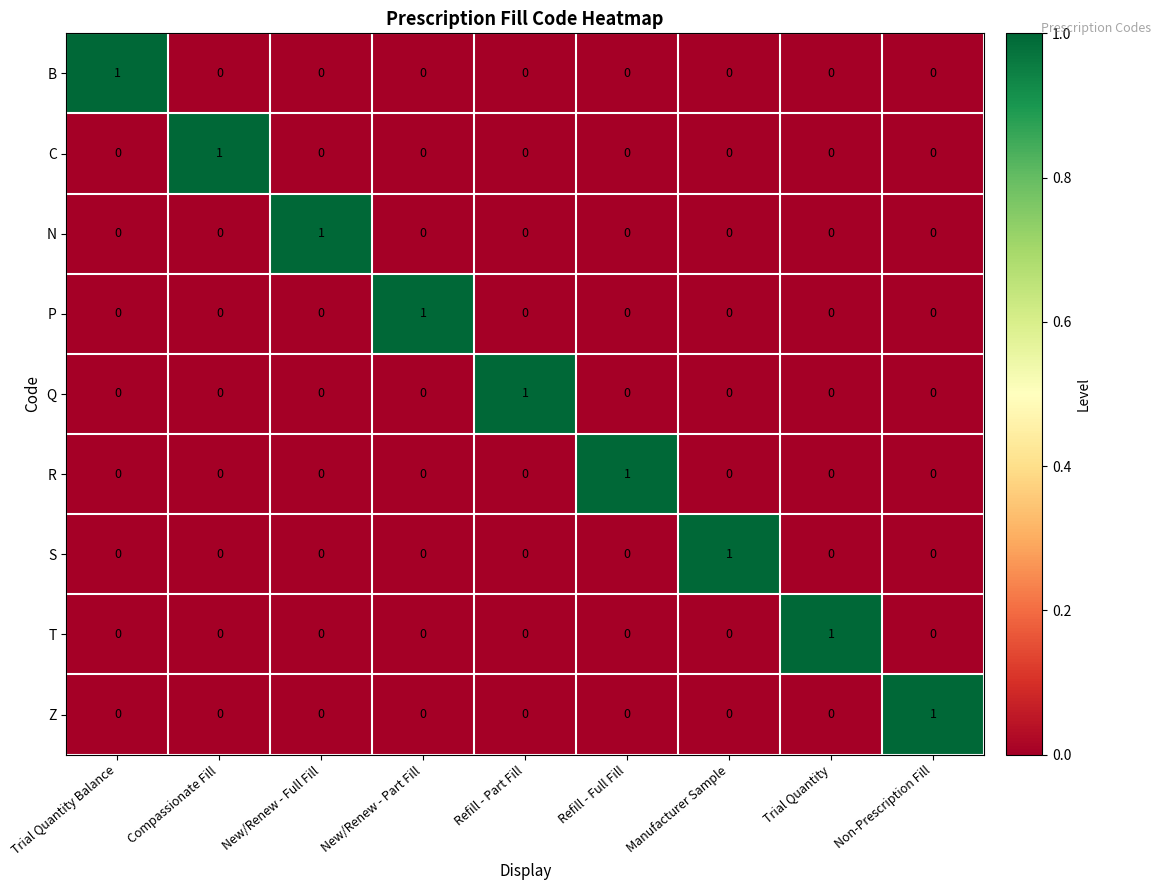

At how many categories does at least one series exceed 0?

9